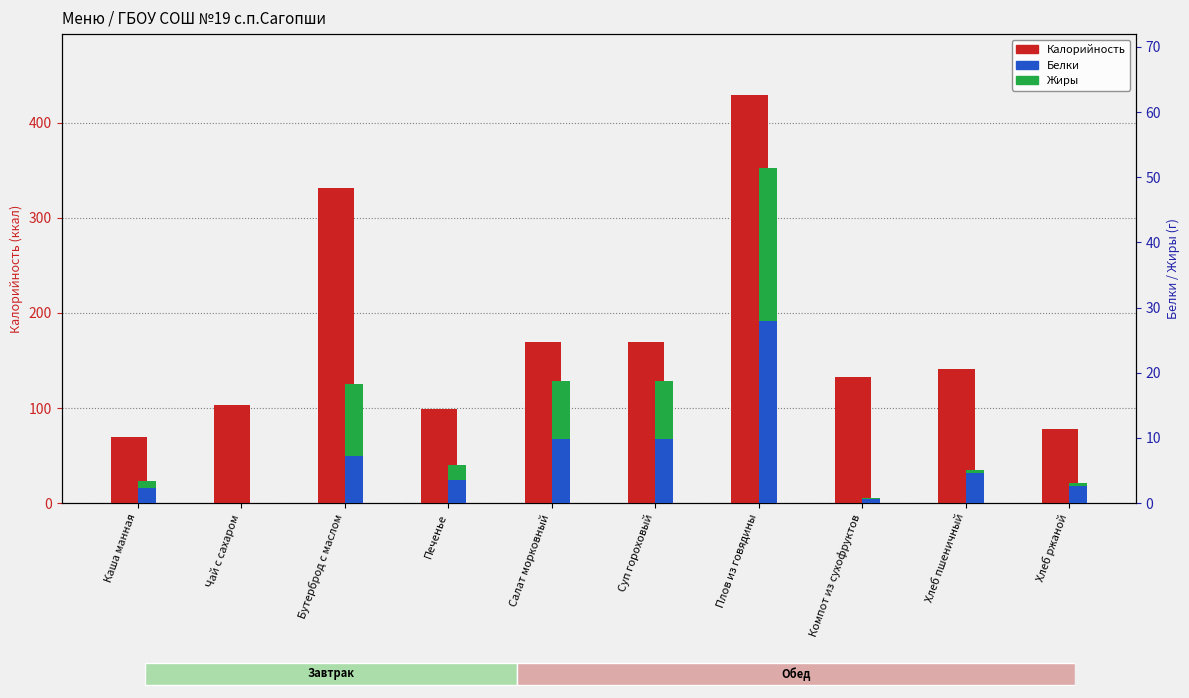

The Жиры series shows 8.5 at Чай с сахаром. True or false?

False